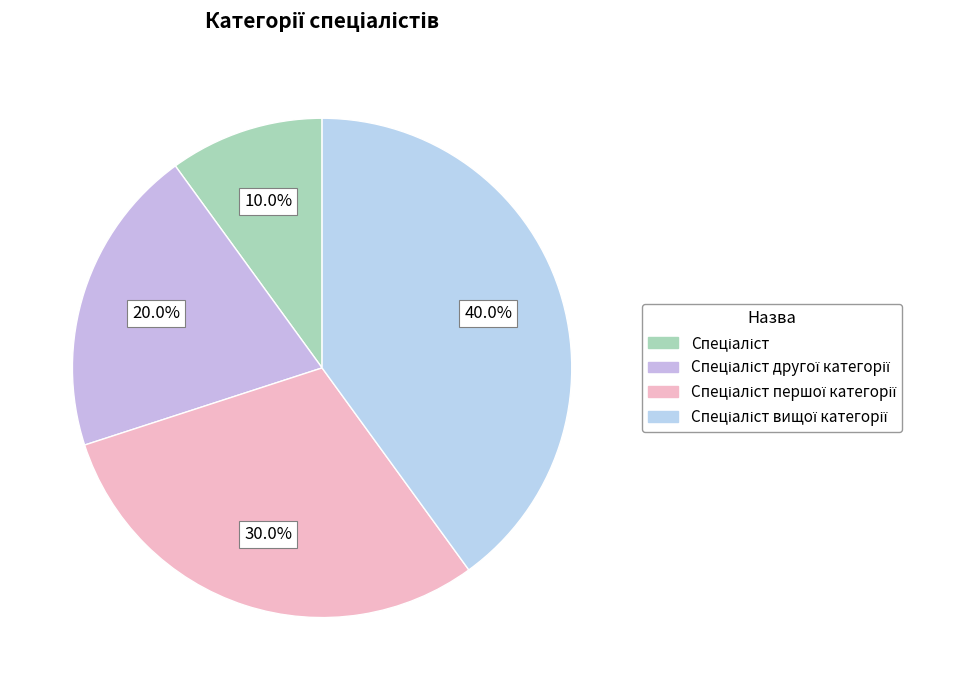

Is there a majority slice in this chart?

No